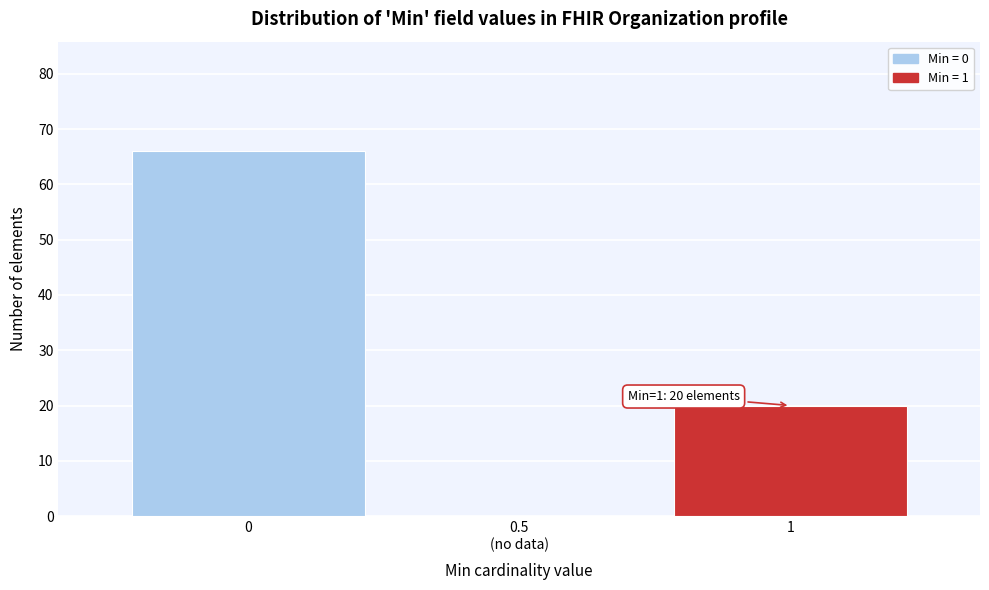

What is the sum of all values?

86